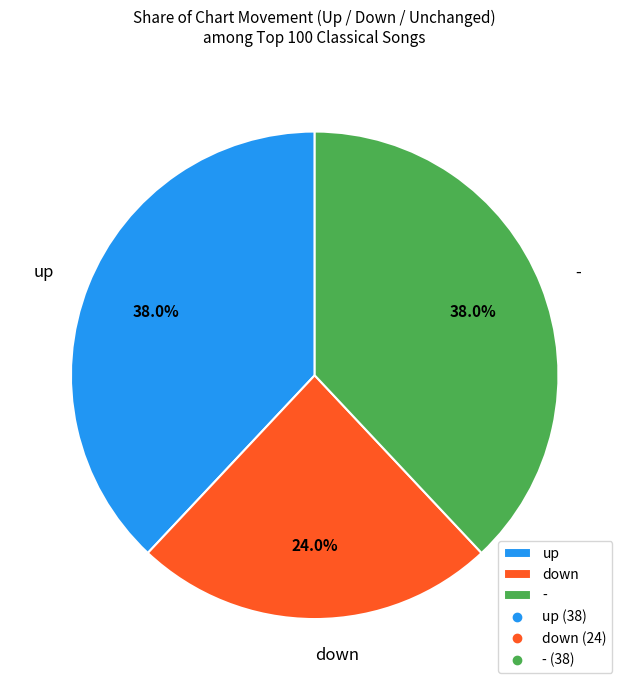

How many slices are in this pie chart?

3